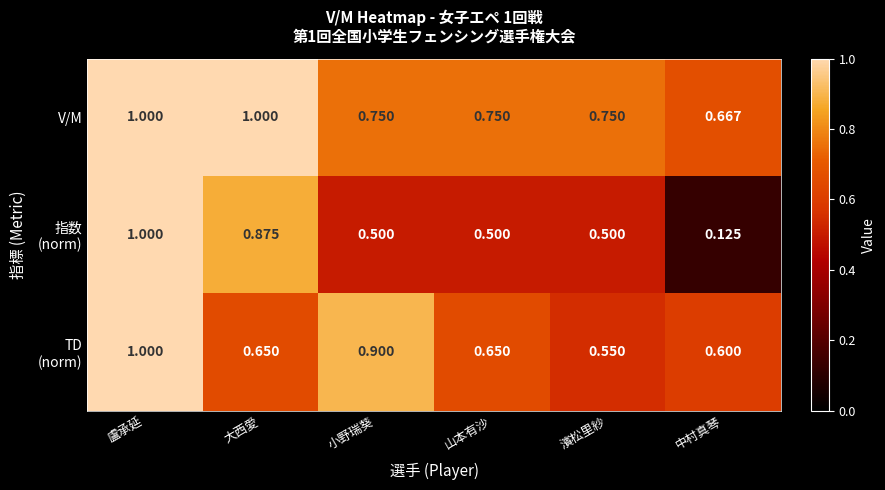

At which category is the sum across all series the highest?

盧承延